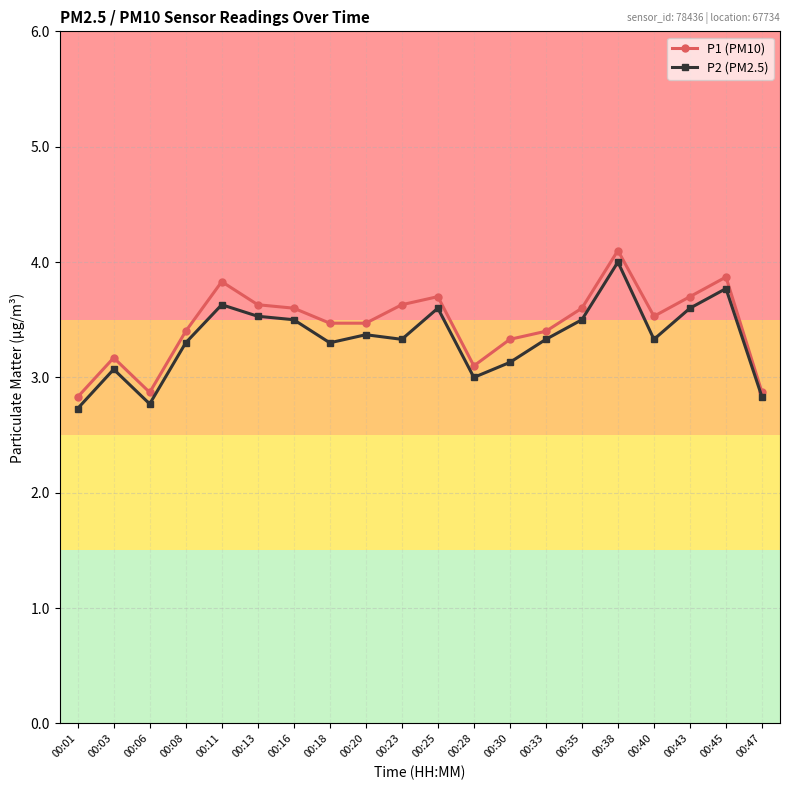

List the series in order of their peak value, highest first.

P1 (PM10), P2 (PM2.5)